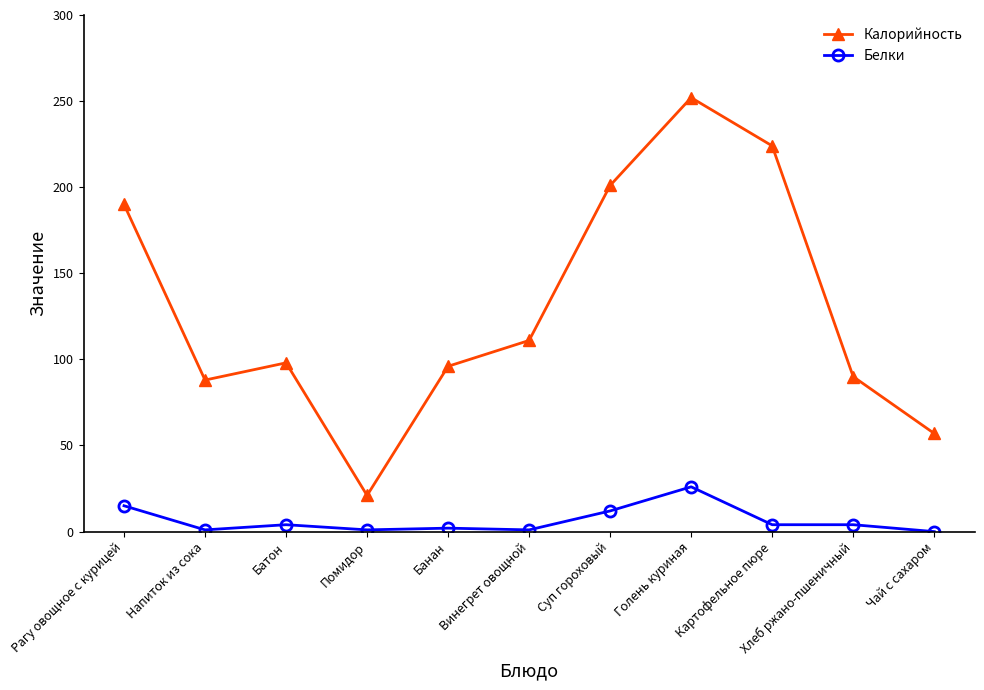

How many data points in Калорийность are less than 98?

5